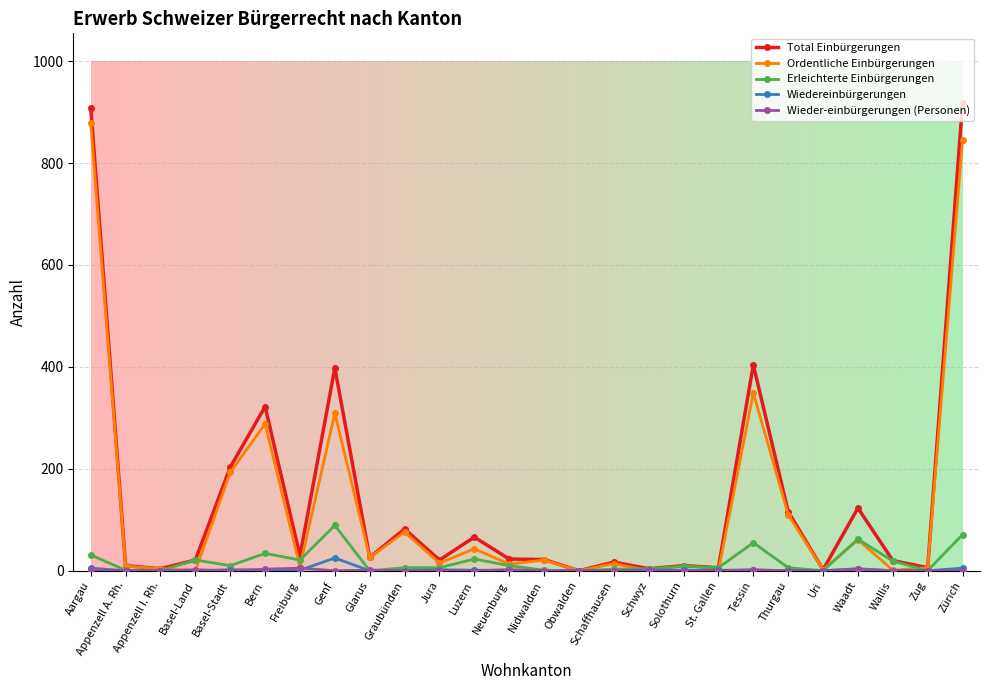

Which series changed the most between Schwyz and Waadt?

Total Einbürgerungen